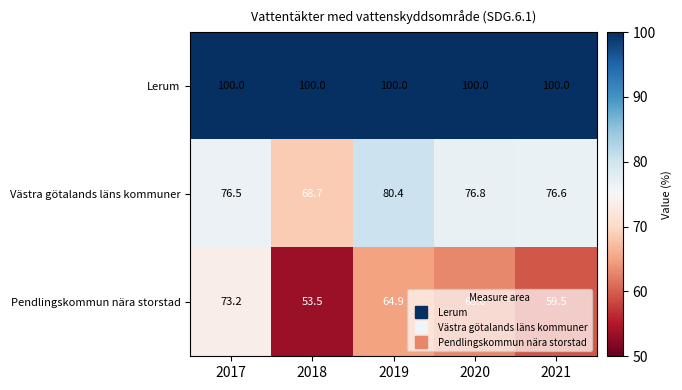

List the series in order of their peak value, lowest first.

Pendlingskommun nära storstad, Västra götalands läns kommuner, Lerum